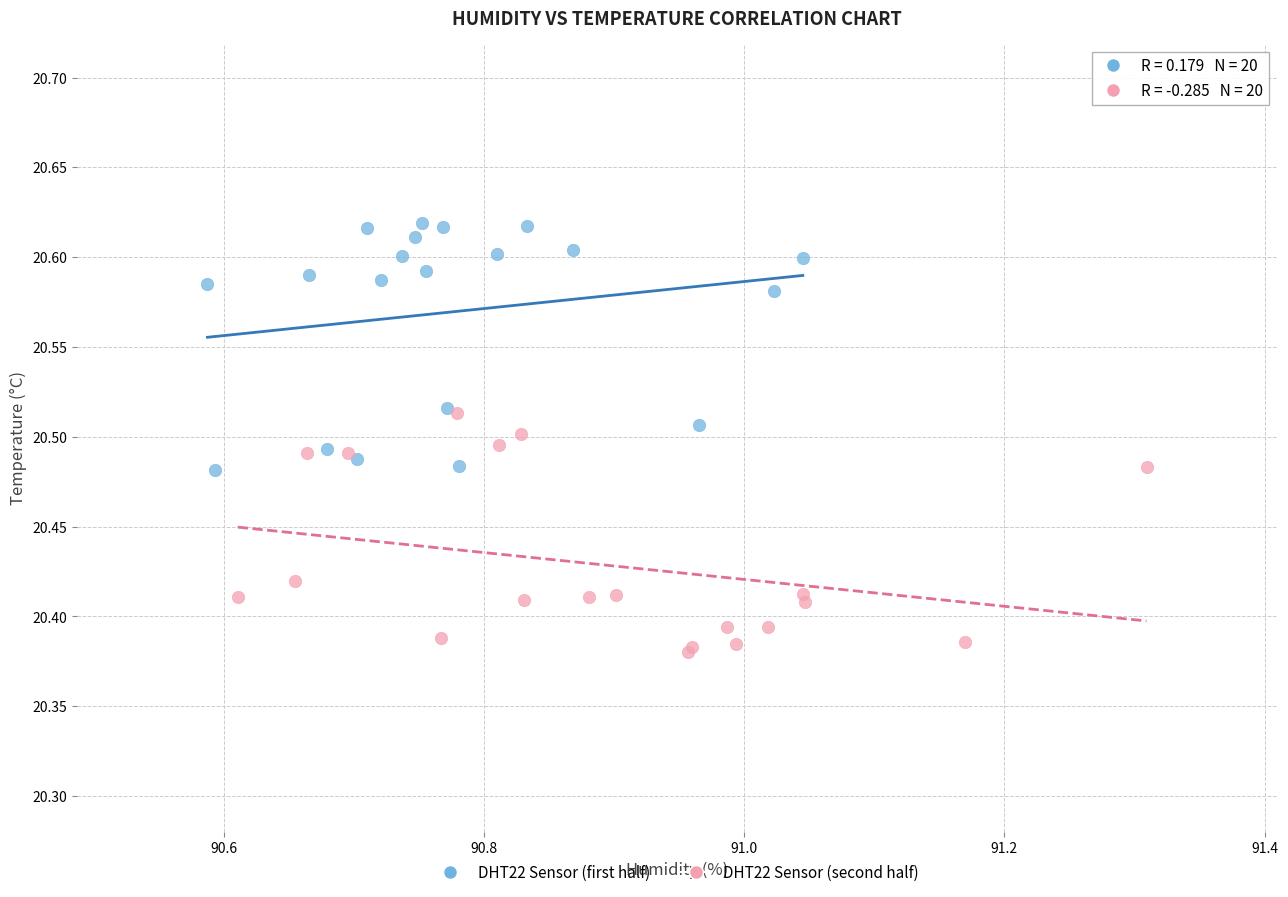

Which series contains the lowest Y value?

DHT22 Sensor (second half)